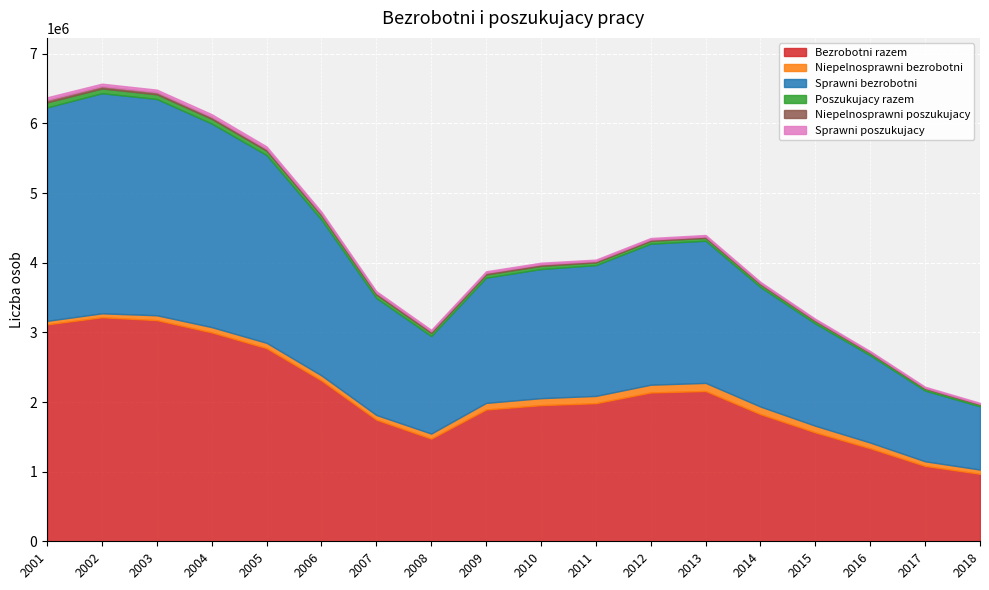

True or false: Niepelnosprawni bezrobotni and Sprawni poszukujacy intersect in this chart.

False